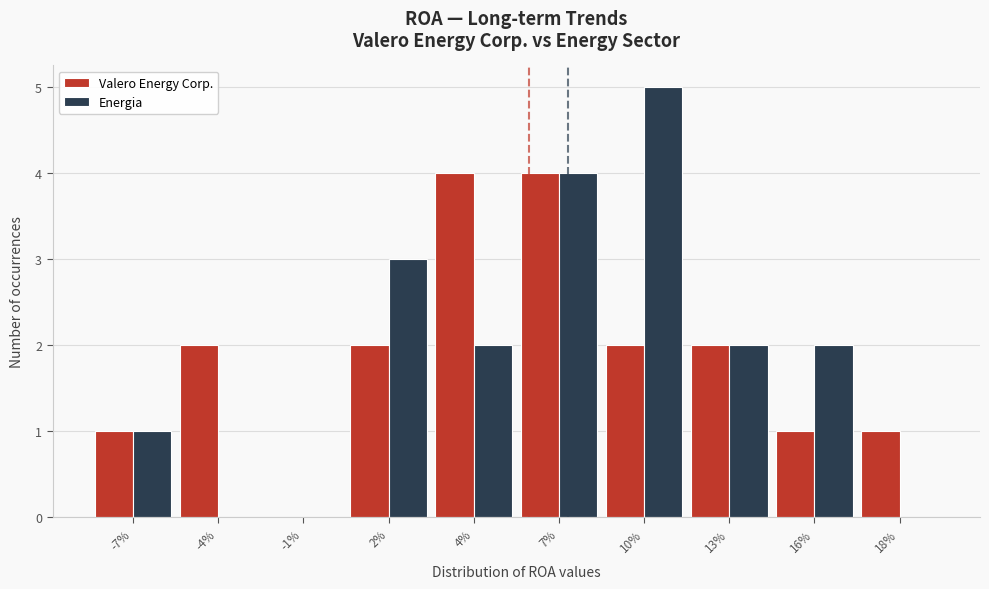

Reading right to left, transcribe all the data shown in this chart.

Valero Energy Corp.: 18%=1	16%=1	13%=2	10%=2	7%=4	4%=4	2%=2	-1%=0	-4%=2	-7%=1
Energia: 18%=0	16%=2	13%=2	10%=5	7%=4	4%=2	2%=3	-1%=0	-4%=0	-7%=1